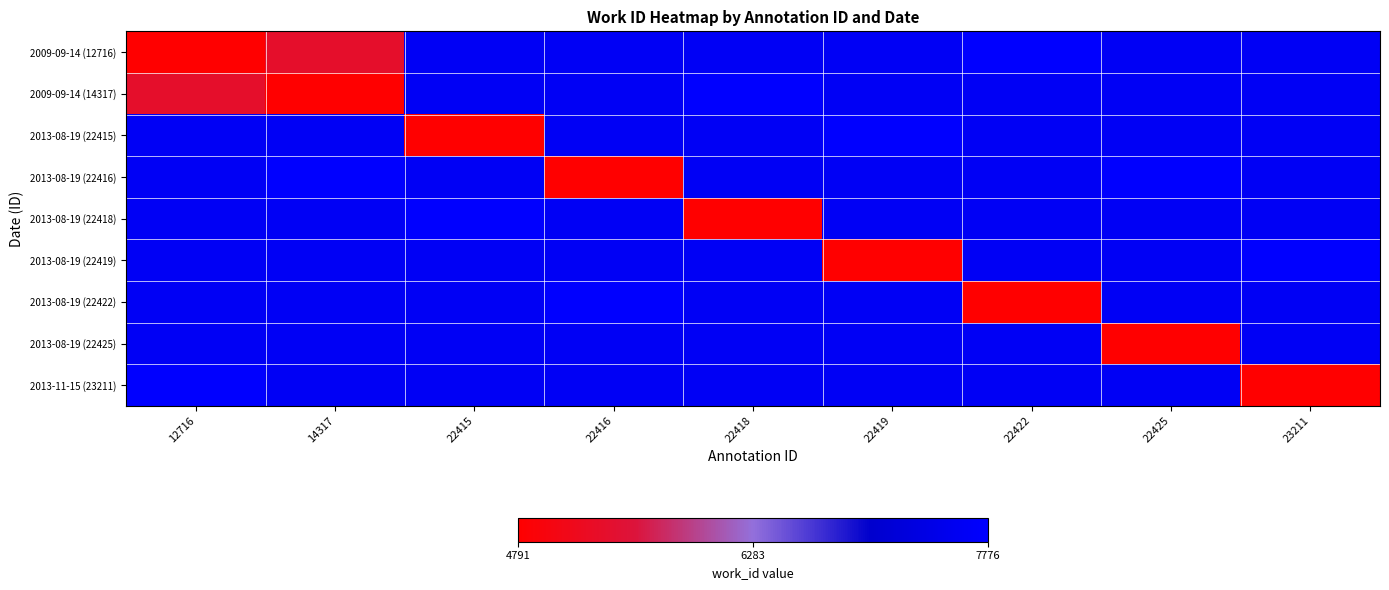

At how many categories does at least one series exceed 6985?

9